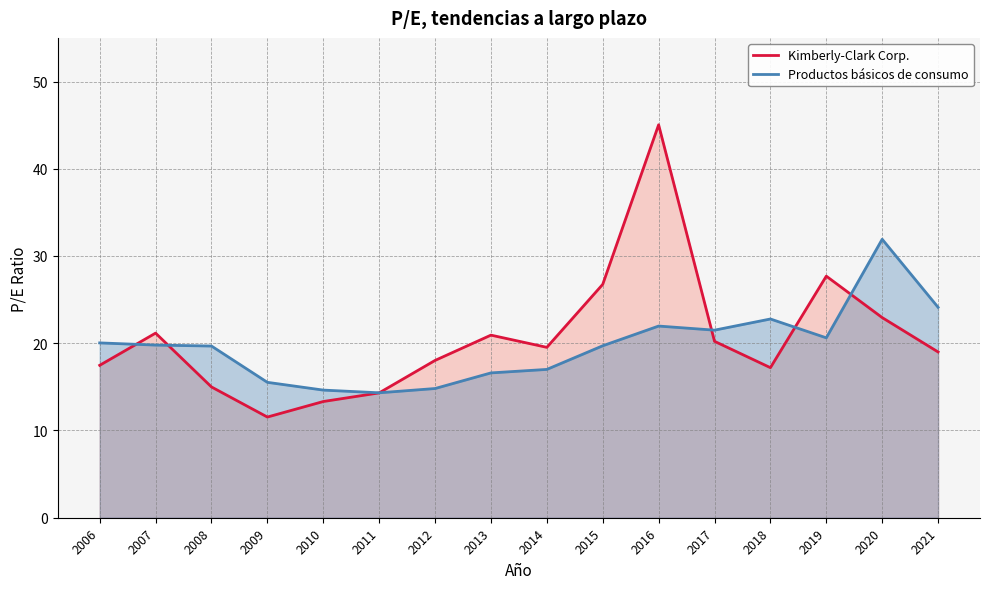

Which category has the highest value across all series?

2016